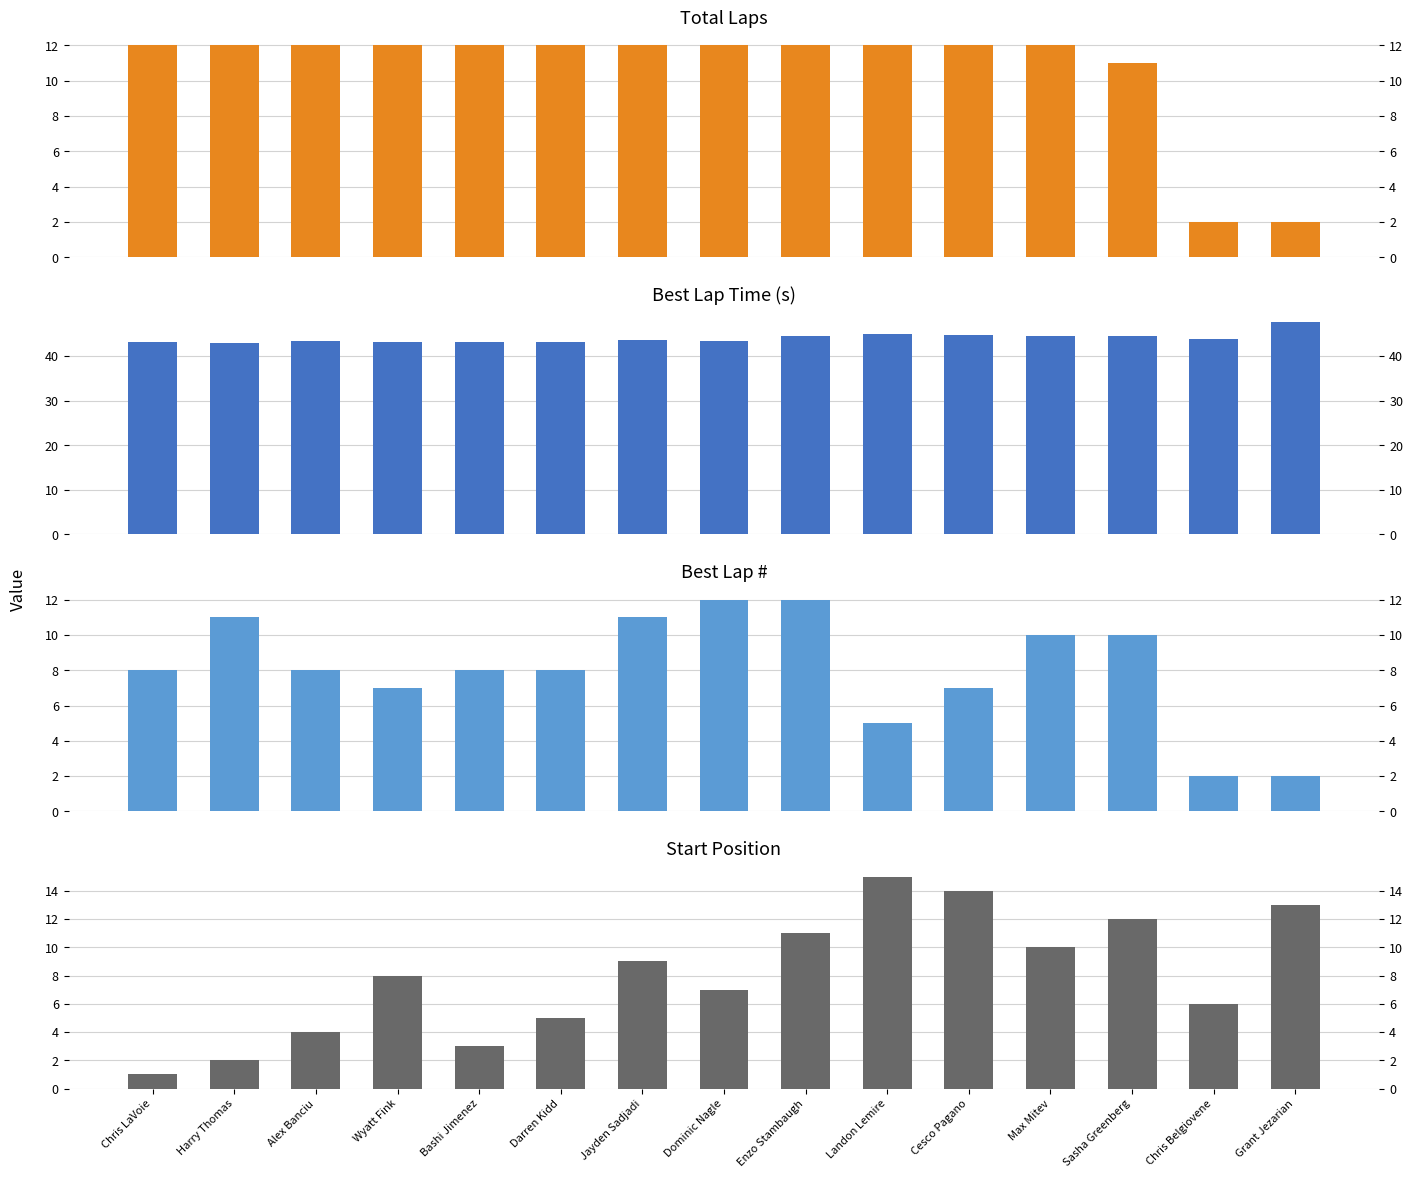

What is the sum of the Start Position values at Bashi Jimenez and Landon Lemire?

18.0